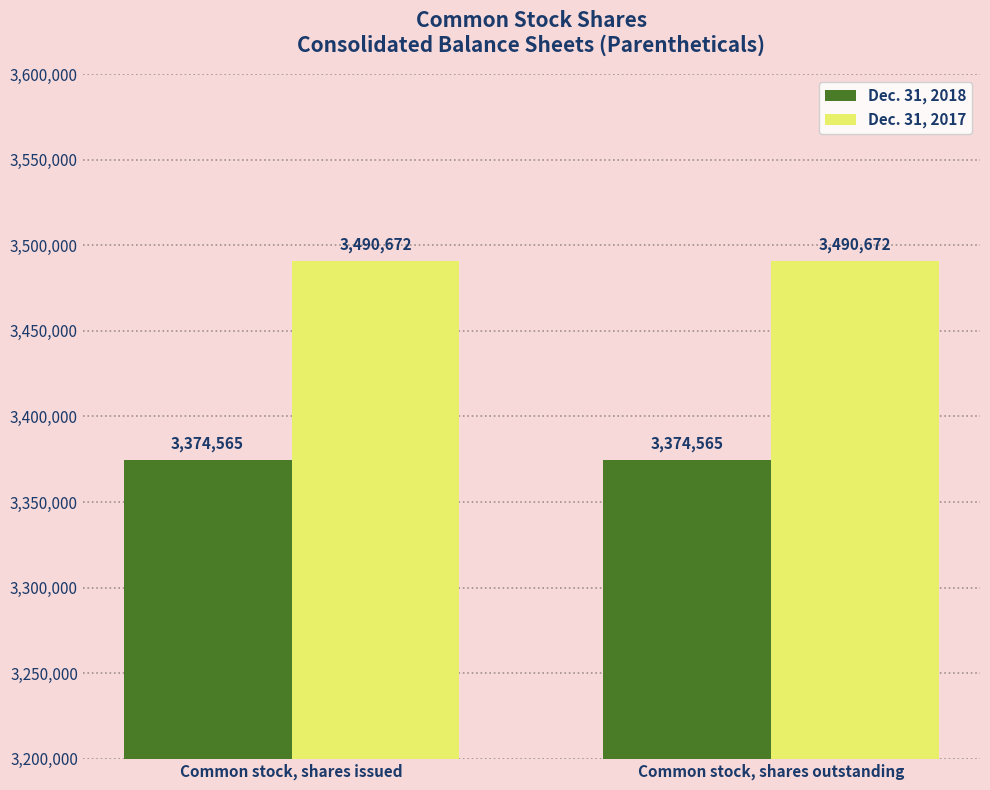

What is the value of the Dec. 31, 2017 bar at the 2nd from the left?

3490672